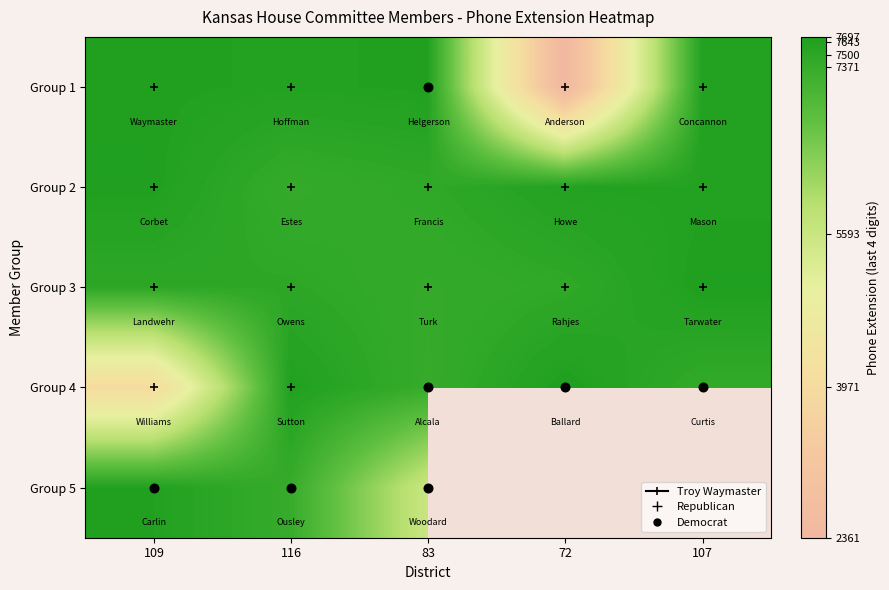

The Group 4 series shows 7371.0 at 83. True or false?

True